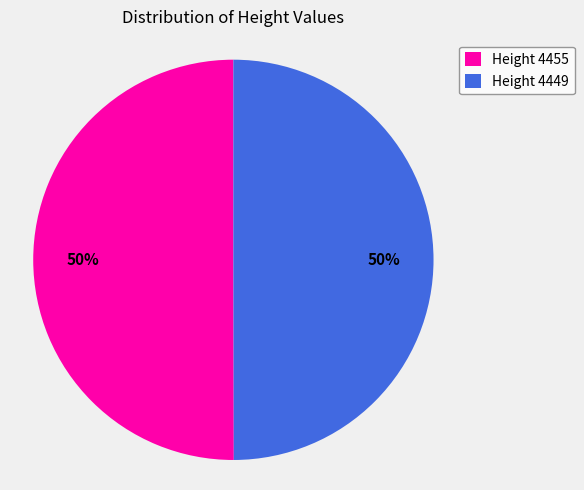

Is it true that Height 4455 is 37% of the pie?

False